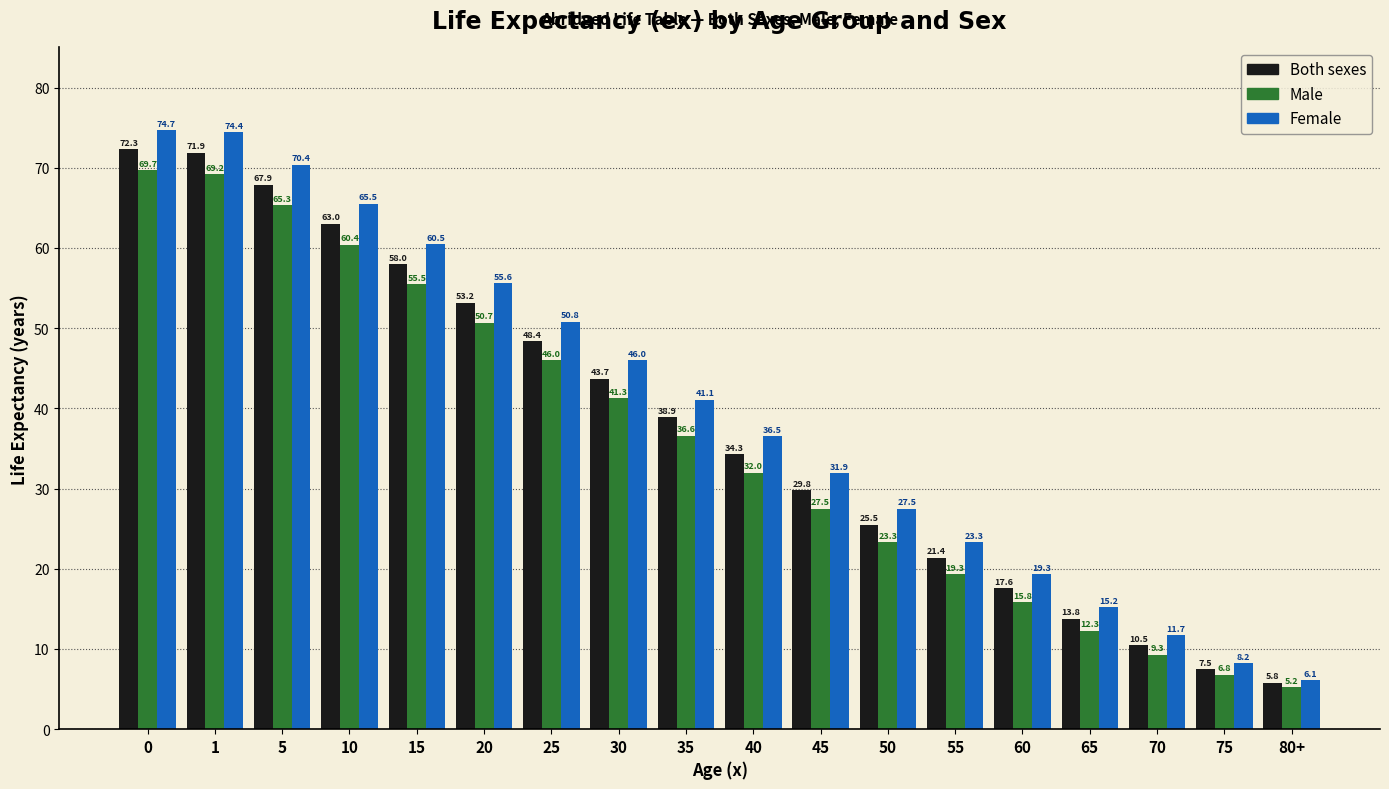

Reading right to left, extract all data points from this chart.

Both sexes: 80+=5.8	75=7.5	70=10.5	65=13.8	60=17.6	55=21.4	50=25.5	45=29.8	40=34.3	35=38.9	30=43.7	25=48.4	20=53.2	15=58.0	10=63.0	5=67.9	1=71.9	0=72.3
Male: 80+=5.2	75=6.8	70=9.3	65=12.3	60=15.8	55=19.3	50=23.3	45=27.5	40=32.0	35=36.6	30=41.3	25=46.0	20=50.7	15=55.5	10=60.4	5=65.3	1=69.2	0=69.7
Female: 80+=6.1	75=8.2	70=11.7	65=15.2	60=19.3	55=23.3	50=27.5	45=31.9	40=36.5	35=41.1	30=46.0	25=50.8	20=55.6	15=60.5	10=65.5	5=70.4	1=74.4	0=74.7